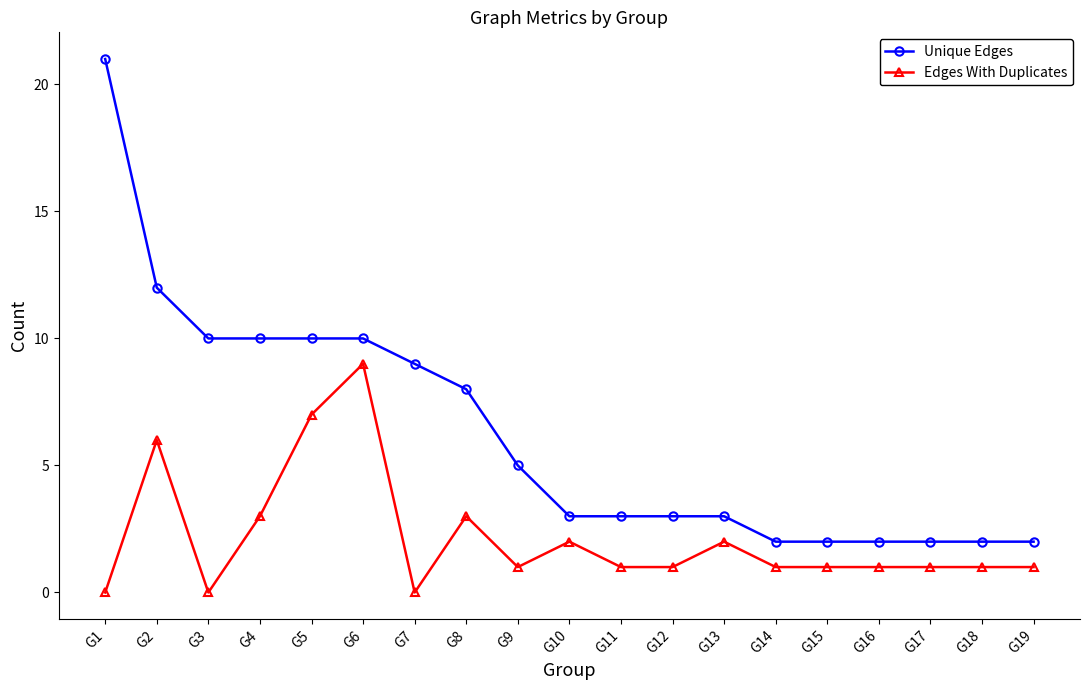

The Edges With Duplicates series shows 1 at G14. True or false?

True